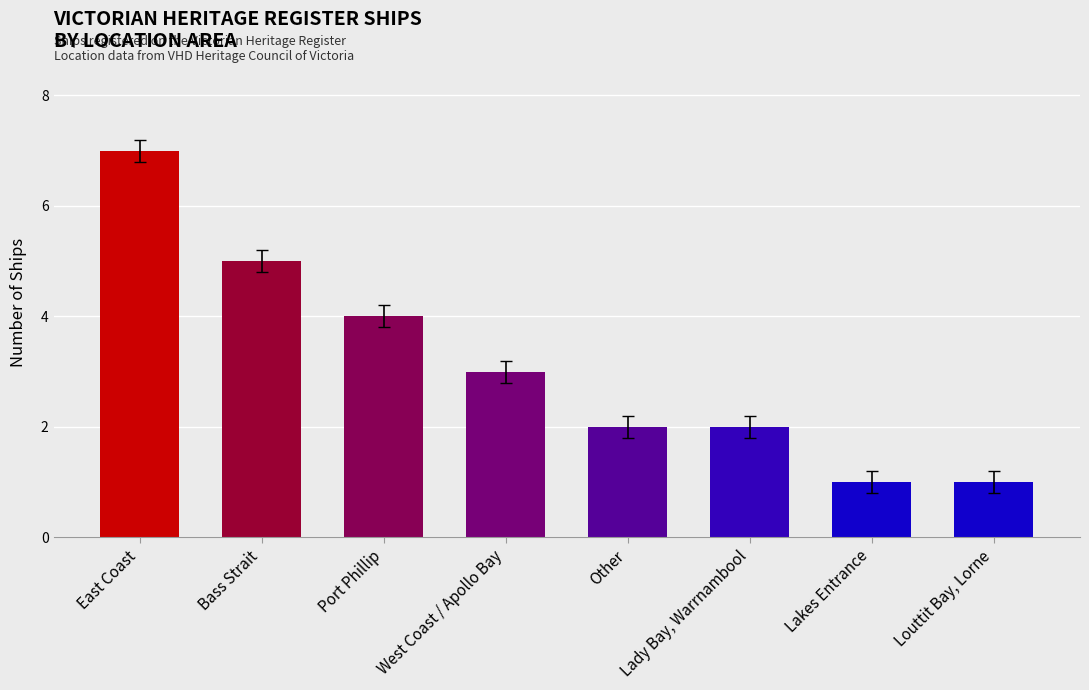

The chart shows a value of 5 at East Coast. True or false?

False